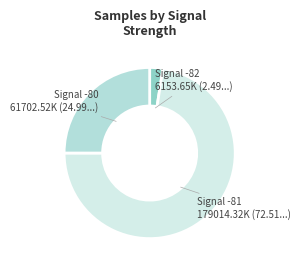

How many segments does this pie chart have?

3